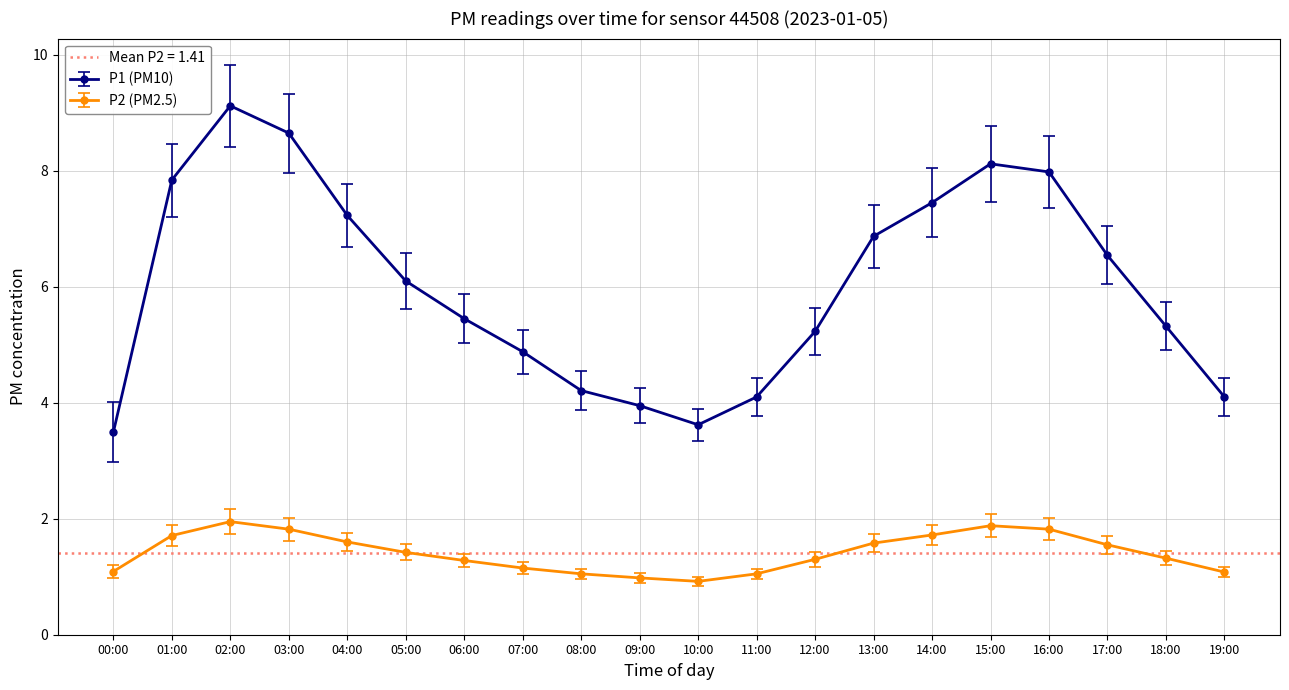

Where does the P1 series first go above 6?

01:00